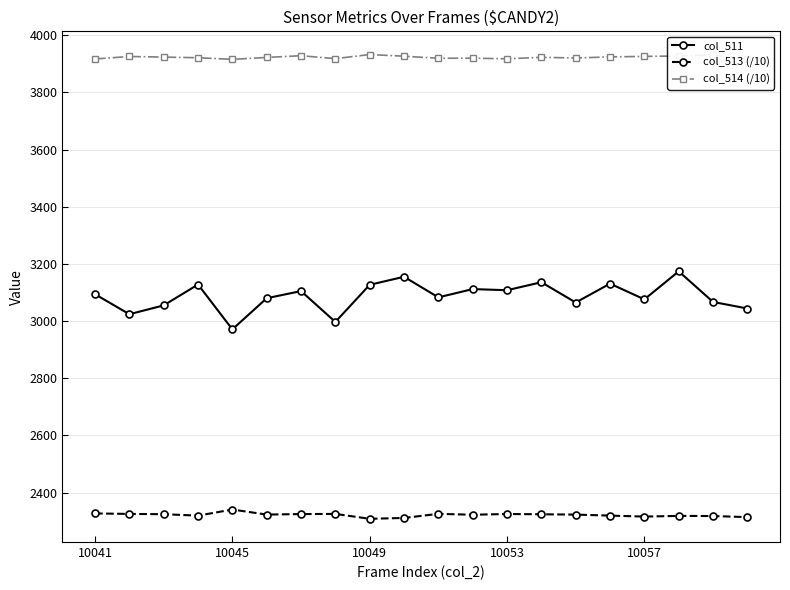

How many data points in col_511 are less than 3094?

10